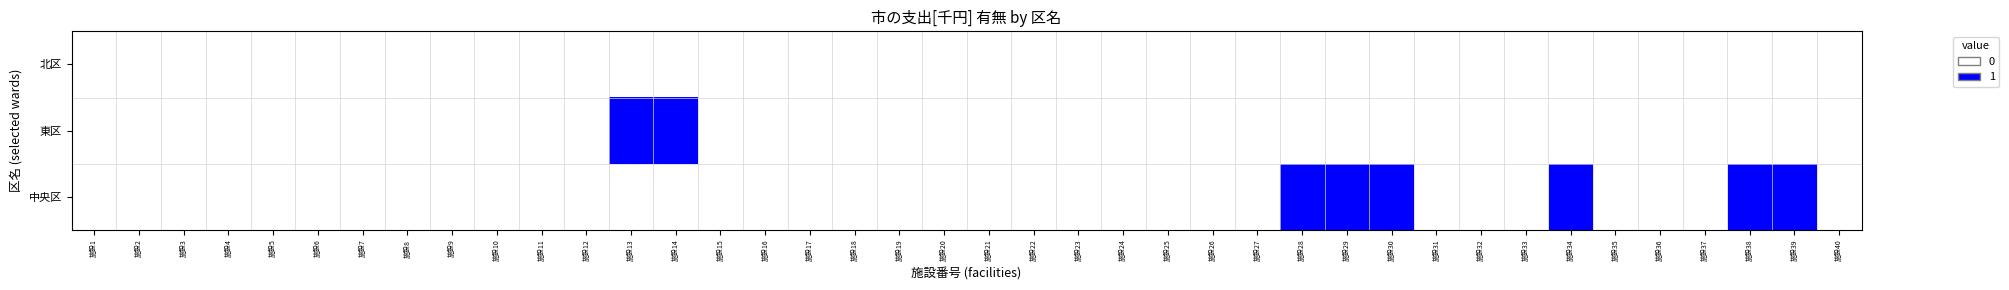

List the series in order of their peak value, lowest first.

北区, 東区, 中央区